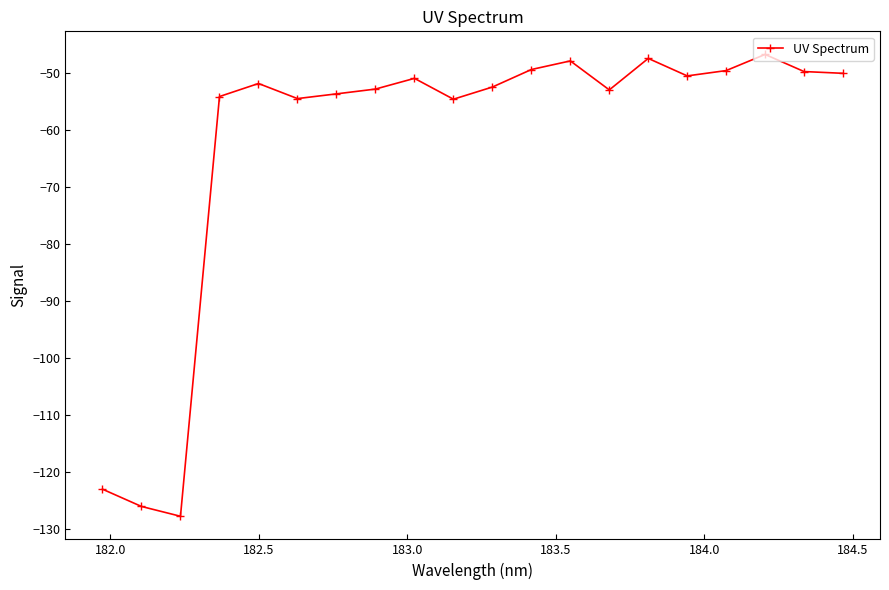

What is the maximum value shown in the chart?

-46.7